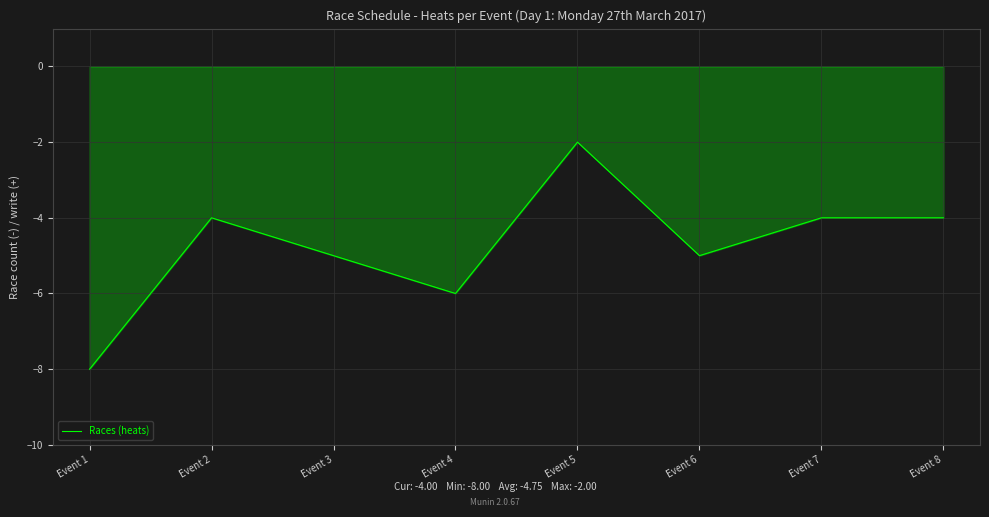

At which category does the data reach its first local peak?

Event 2